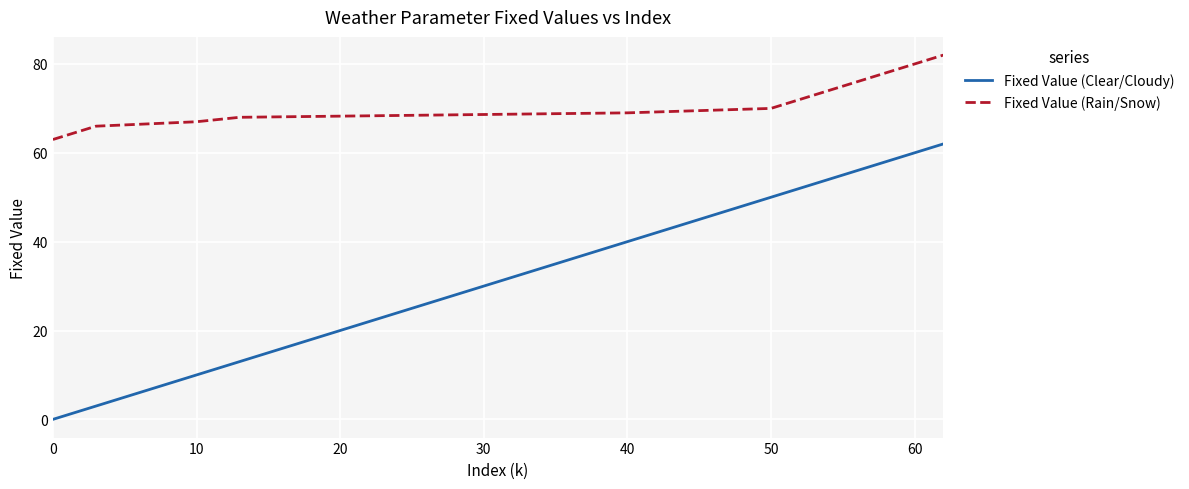

Which series has the largest total across all categories?

Fixed Value (Rain/Snow)